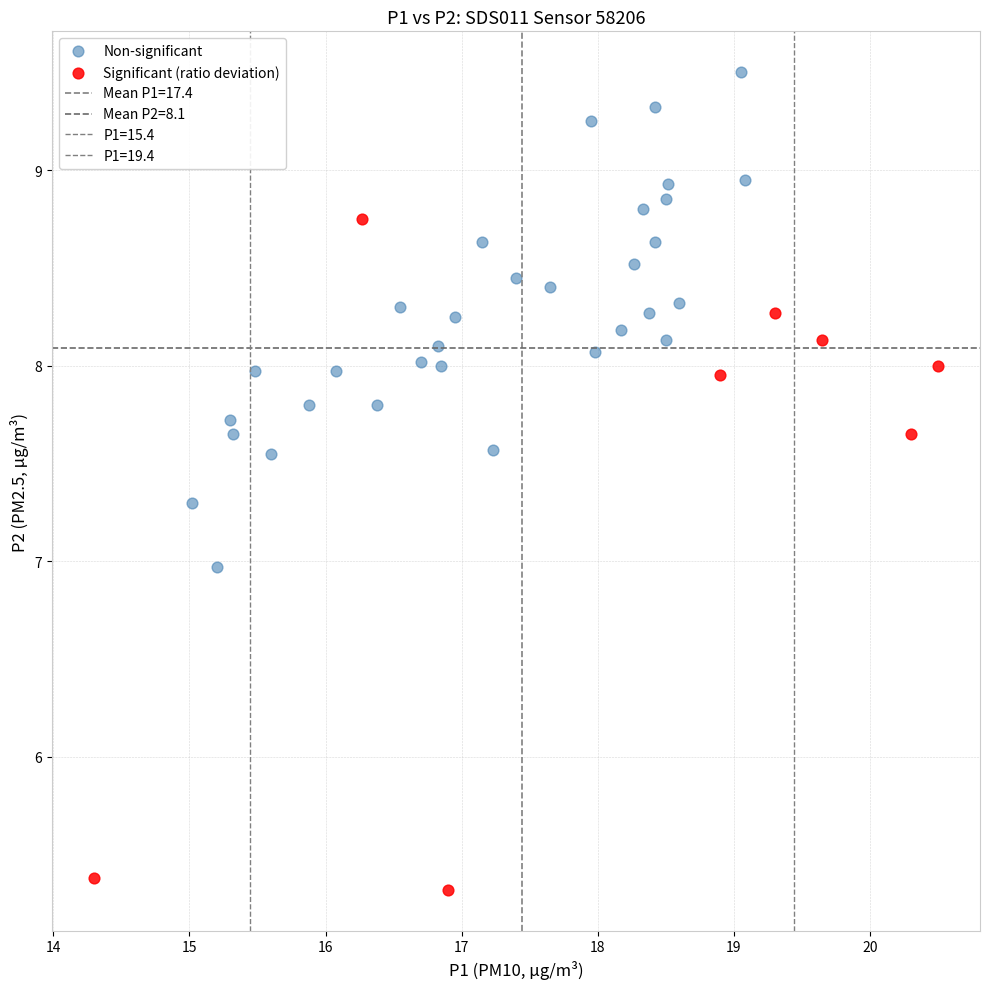

Which series contains the lowest Y value?

Significant (ratio deviation)